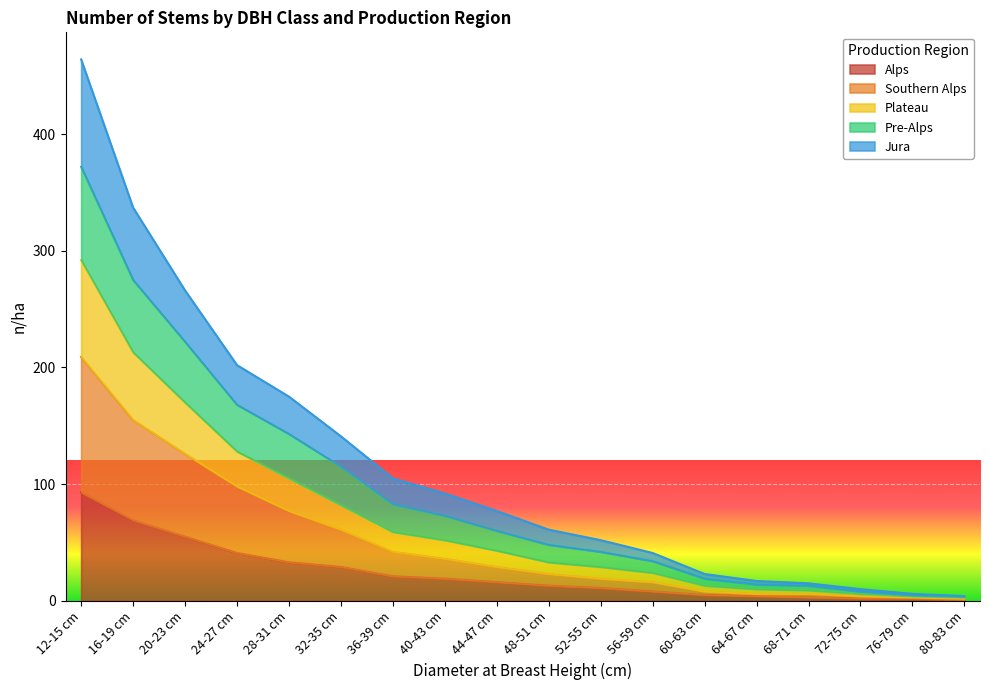

Which label corresponds to the largest value in the chart?

12-15 cm